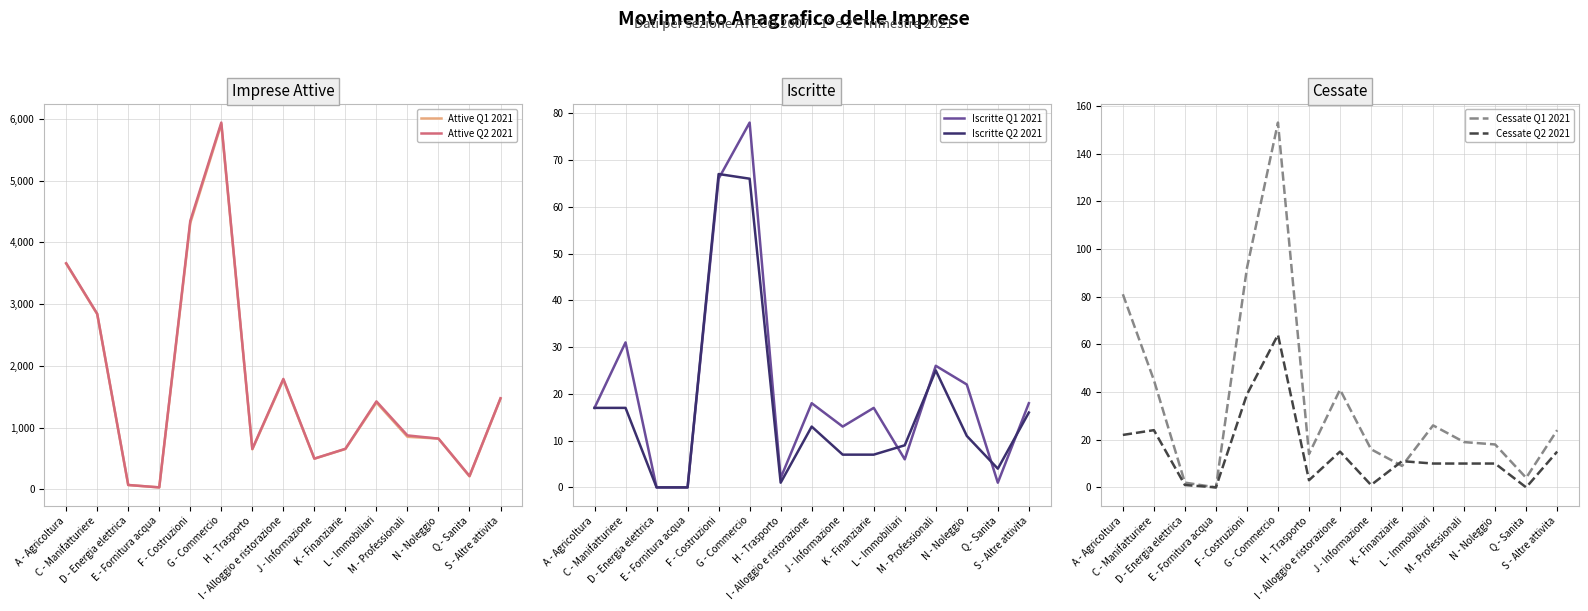

What is the difference between the maximum and minimum values in the Cessate Q2 2021 series?

64